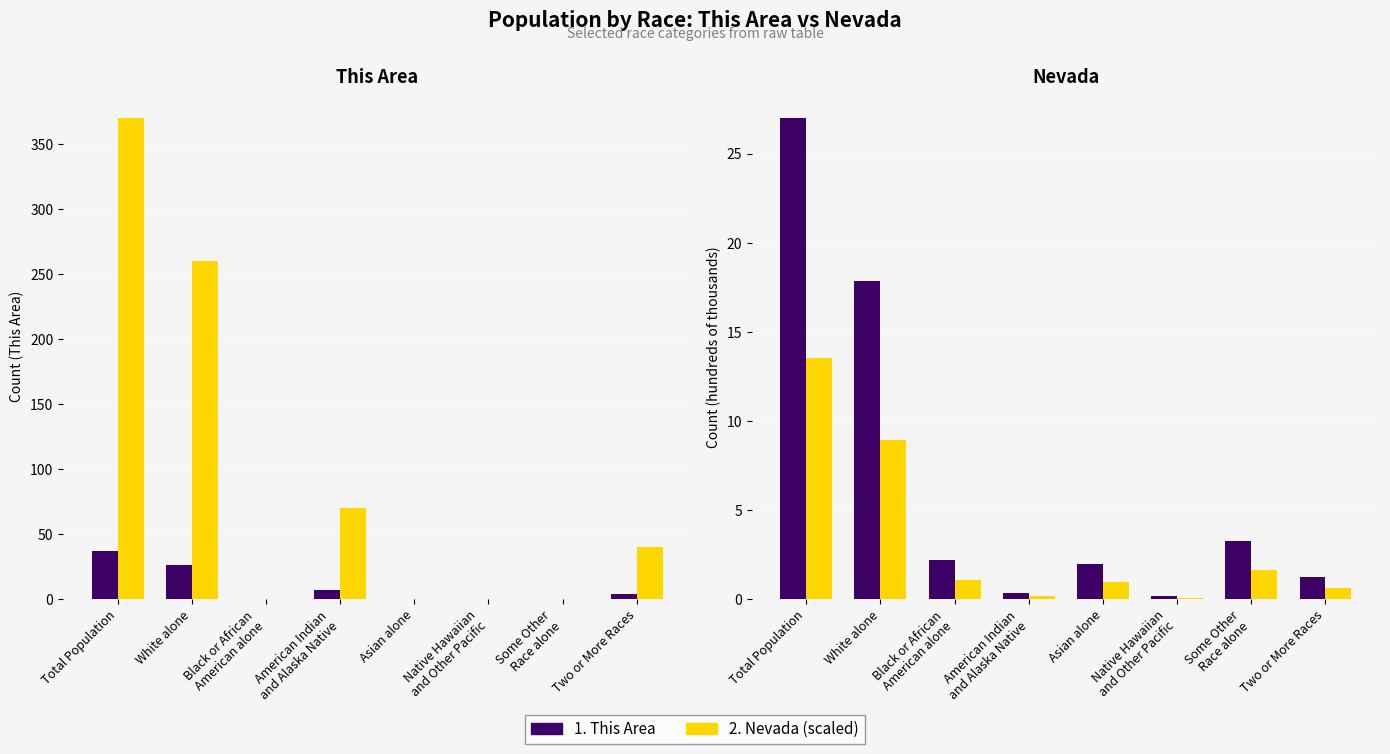

What position from the right is Native Hawaiian
and Other Pacific?

3